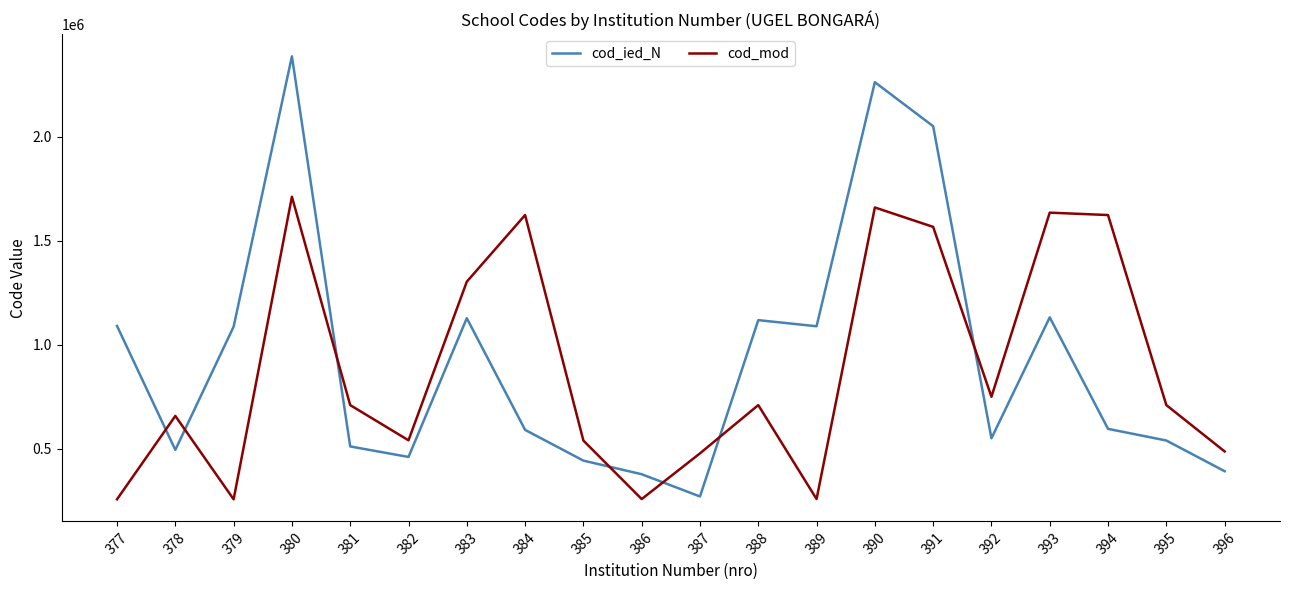

Which category has the highest value in the cod_ied_N series?

380